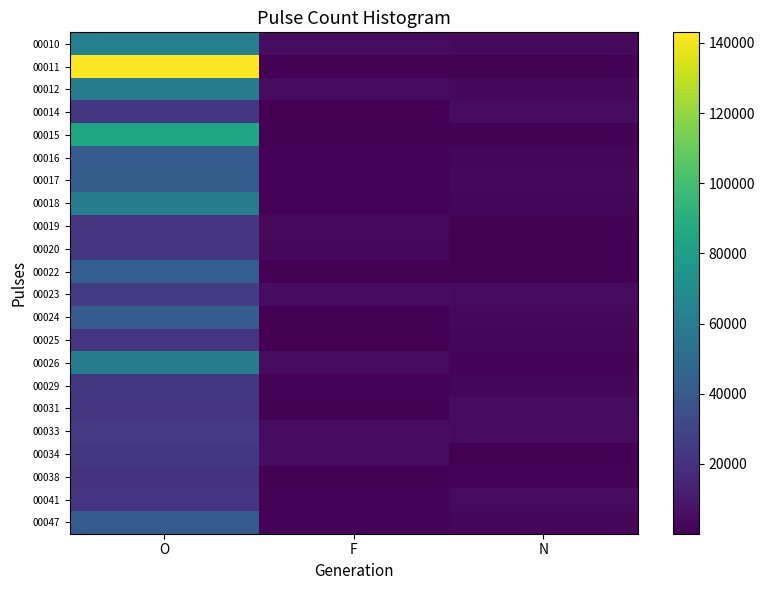

What is the difference between the highest and lowest values at F?

4725.2